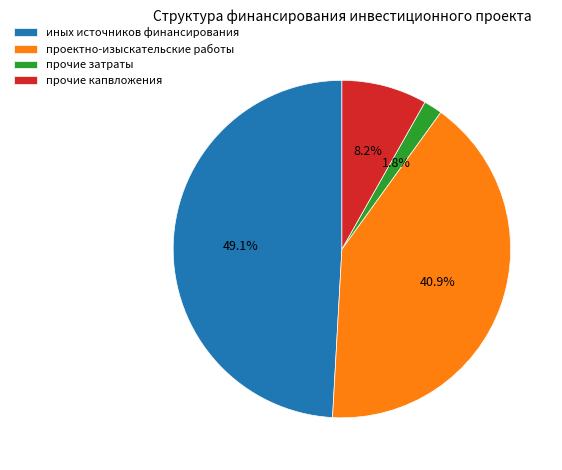

To the nearest percent, what is the average slice percentage?

25%